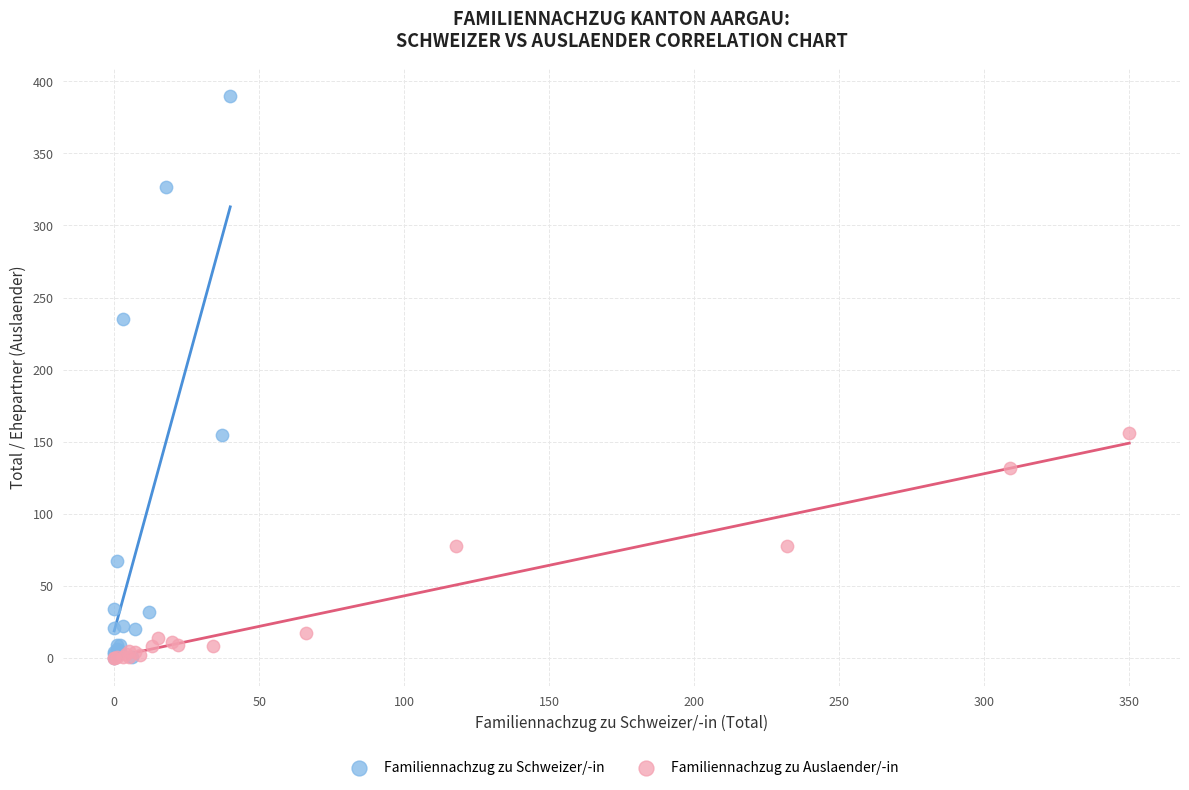

What are all the series names shown in the legend?

Familiennachzug zu Schweizer/-in, Familiennachzug zu Auslaender/-in